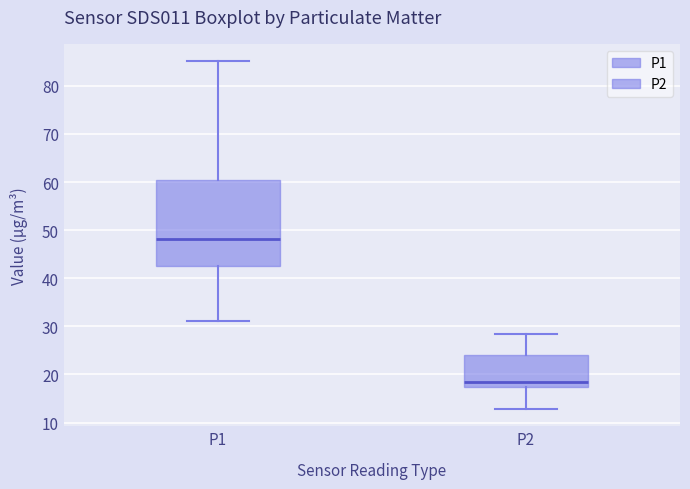

Which box has the lowest median line?

P2